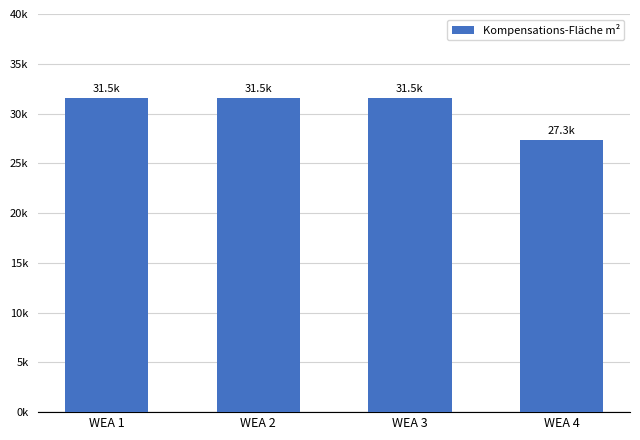

What is the greatest value displayed?

31541.2